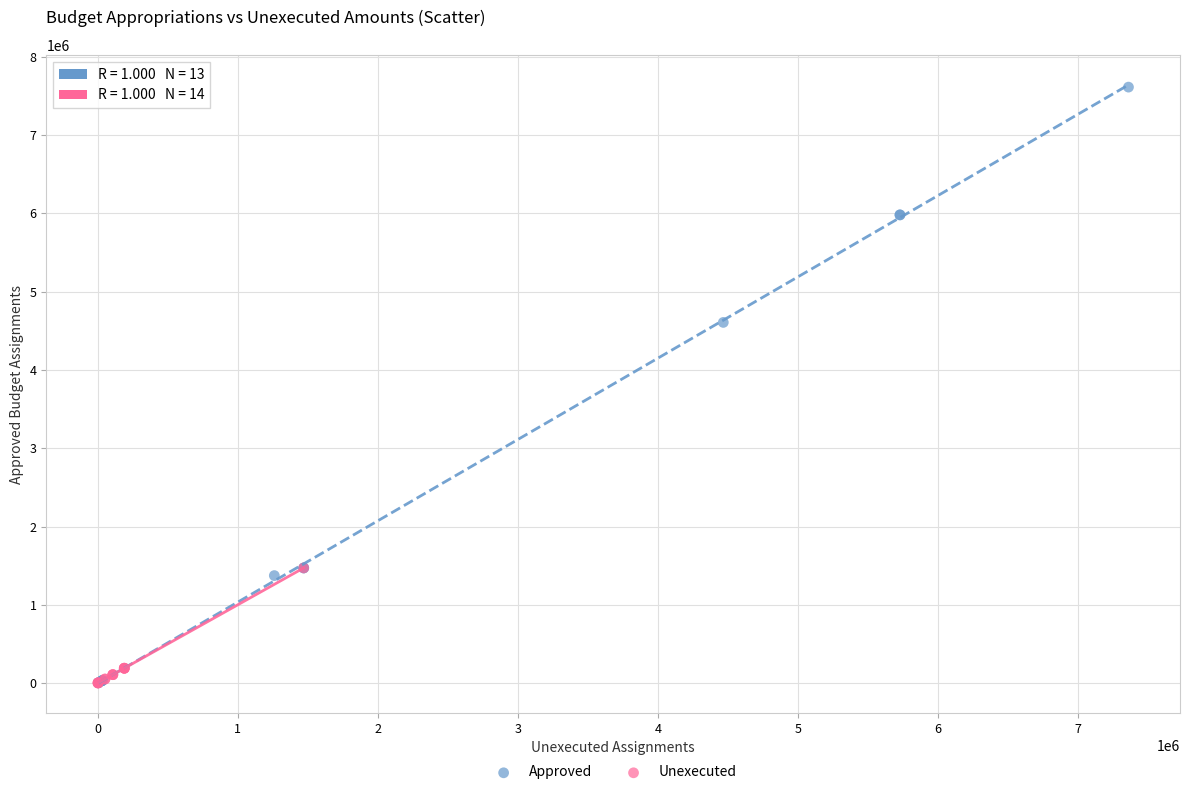

Which series contains the highest Y value?

Approved